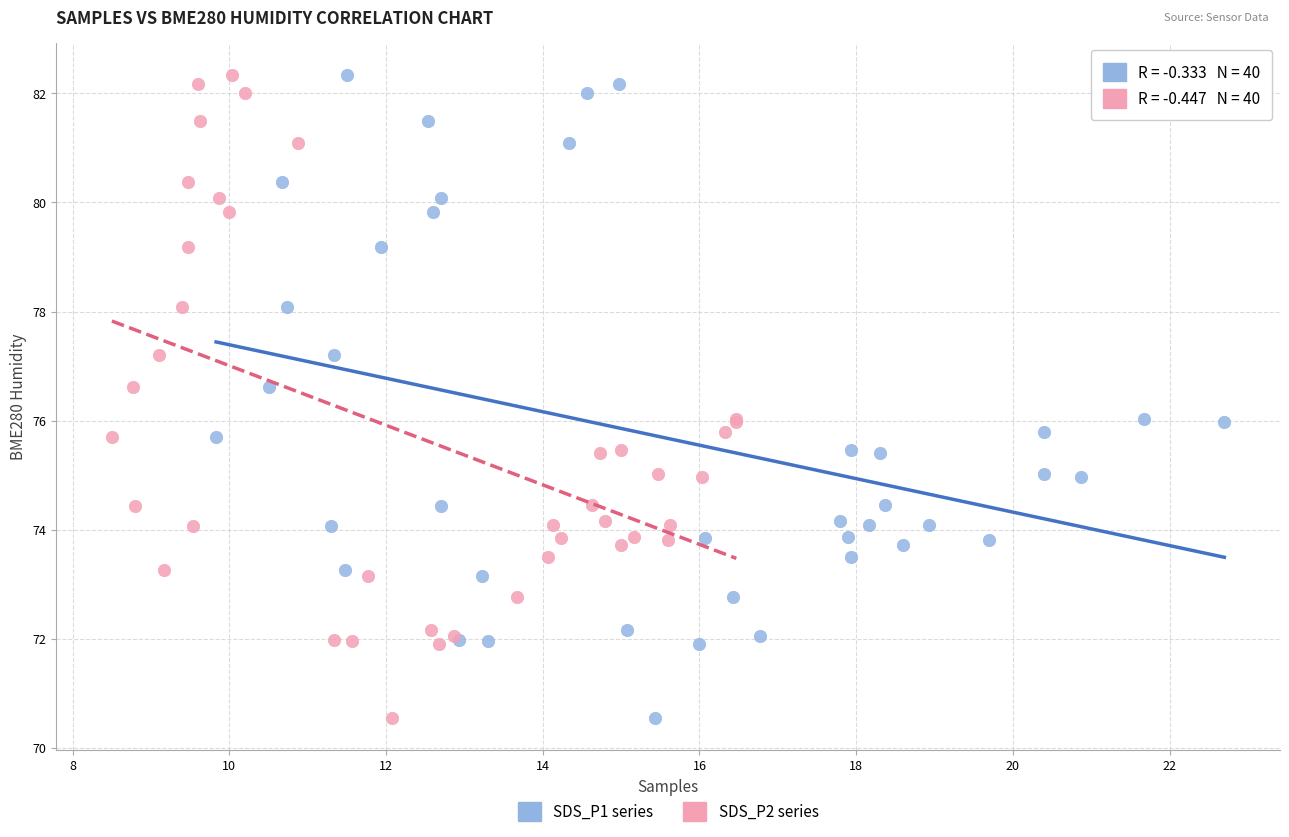

What are all the series names shown in the legend?

SDS_P1 series, SDS_P2 series